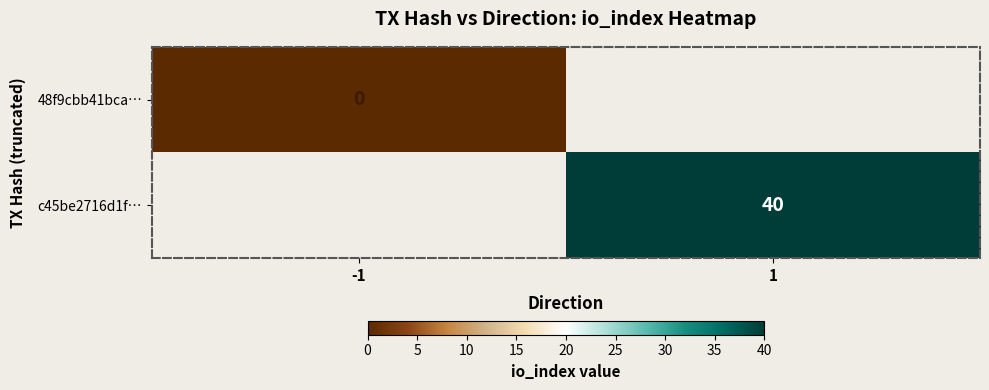

The value of c45be2716d1f… at 1 is 23. True or false?

False